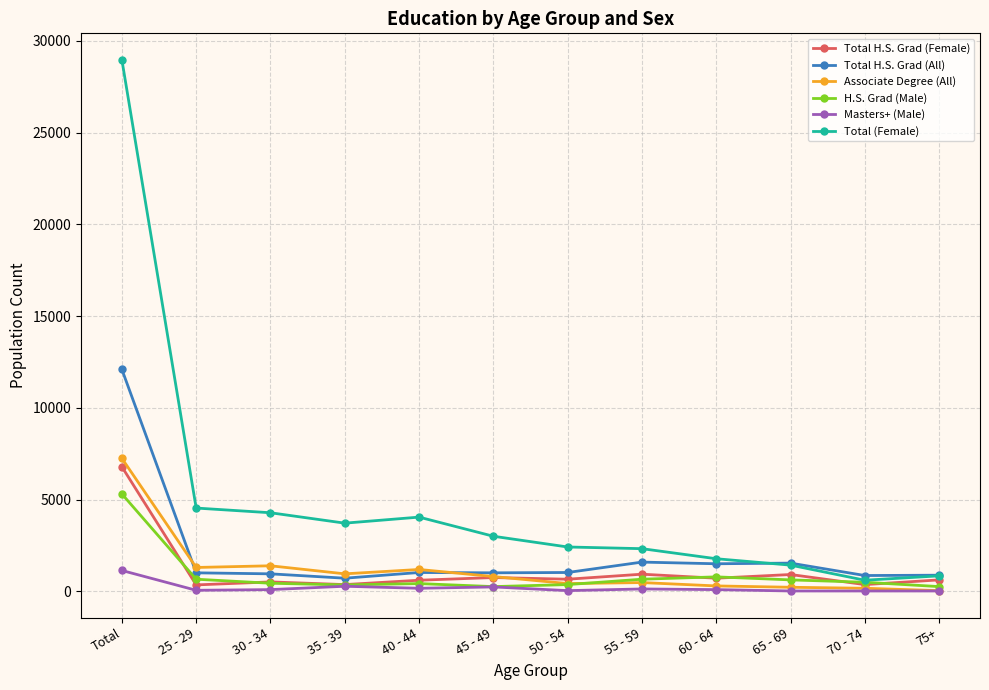

At which category is the sum across all series the highest?

Total